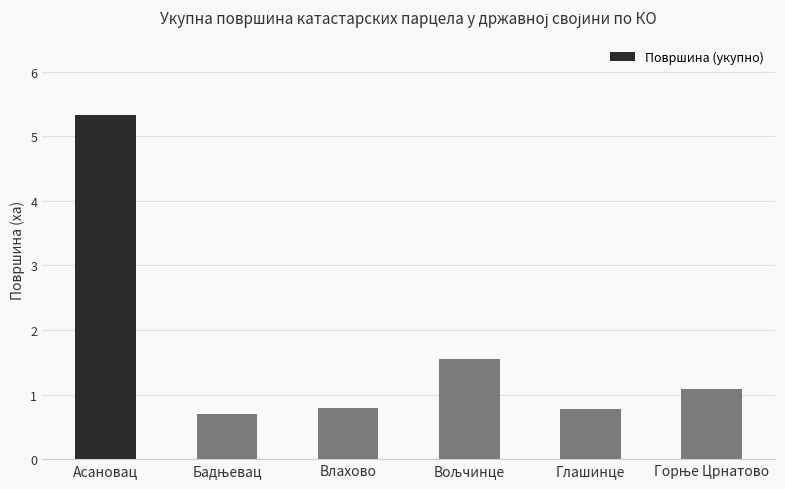

What is the label of the 6th bar from the right?

Асановац